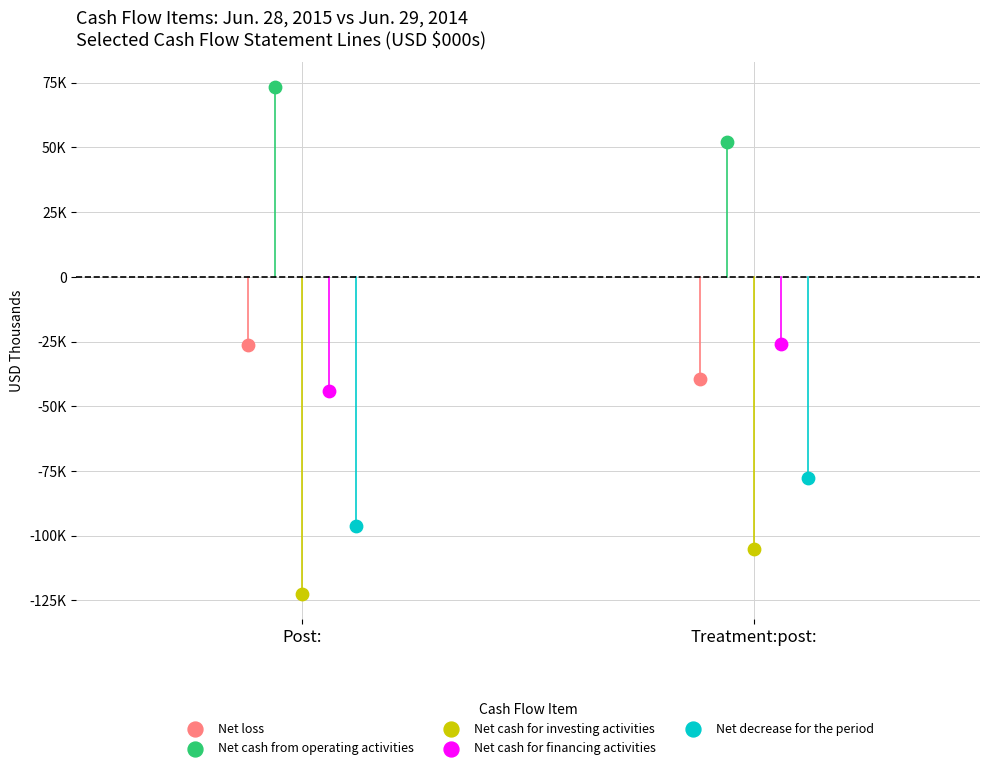

What are all the series names shown in the legend?

Net loss, Net cash from operating activities, Net cash for investing activities, Net cash for financing activities, Net decrease for the period